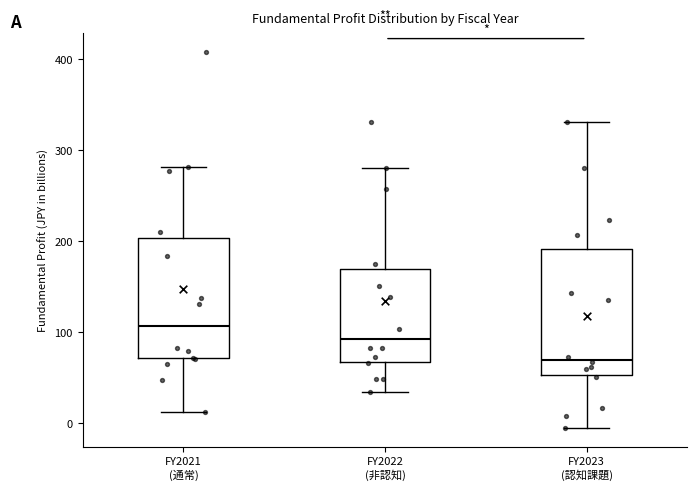

Reading left to right, read every box against the y-axis: the position of its median line, the range the box covers, and the ends of its whiskers. The values are not printed on the chart, so give them approximately, as read against the axis.

FY2021 (通常): median 110, box 70 to 200, whiskers 10 to 280
FY2022 (非認知): median 90, box 70 to 170, whiskers 30 to 280
FY2023 (認知課題): median 70, box 50 to 190, whiskers -10 to 330